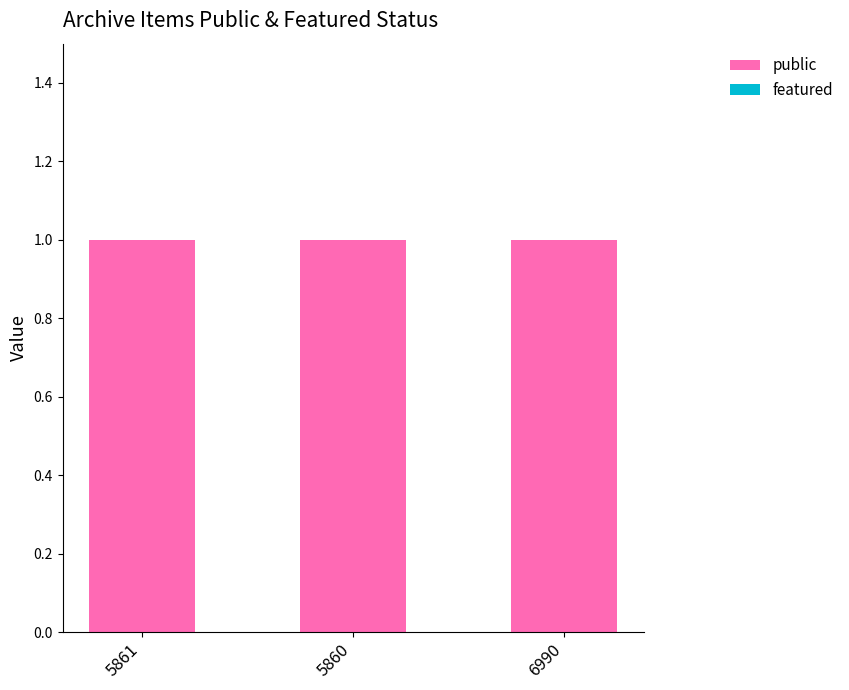

Reading left to right, list all the values displayed in this chart.

public: 1	1	1
featured: 0	0	0